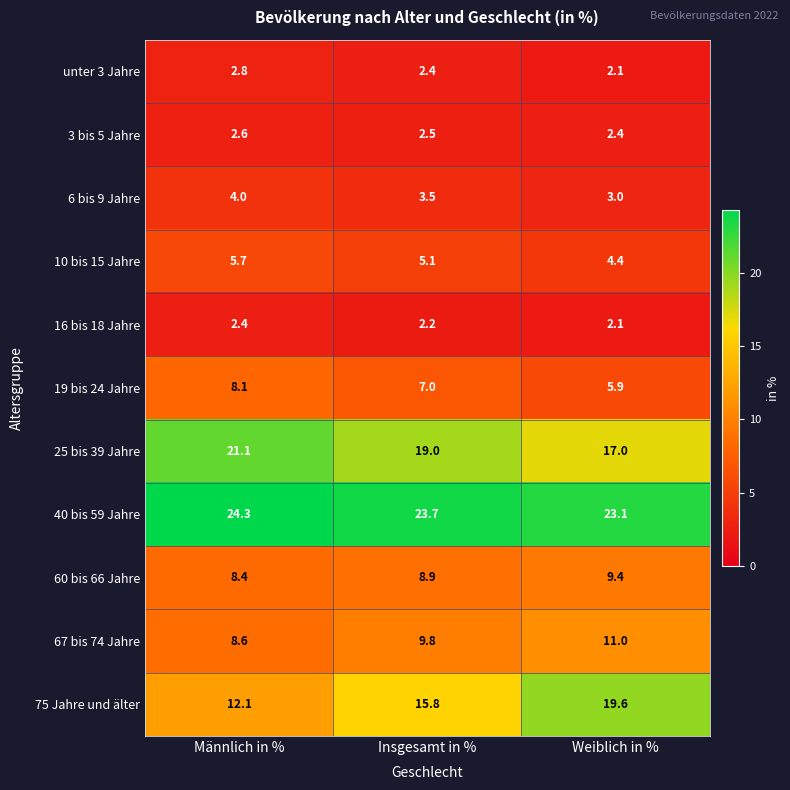

What is the spread (max minus min) of values at Weiblich in %?

21.0